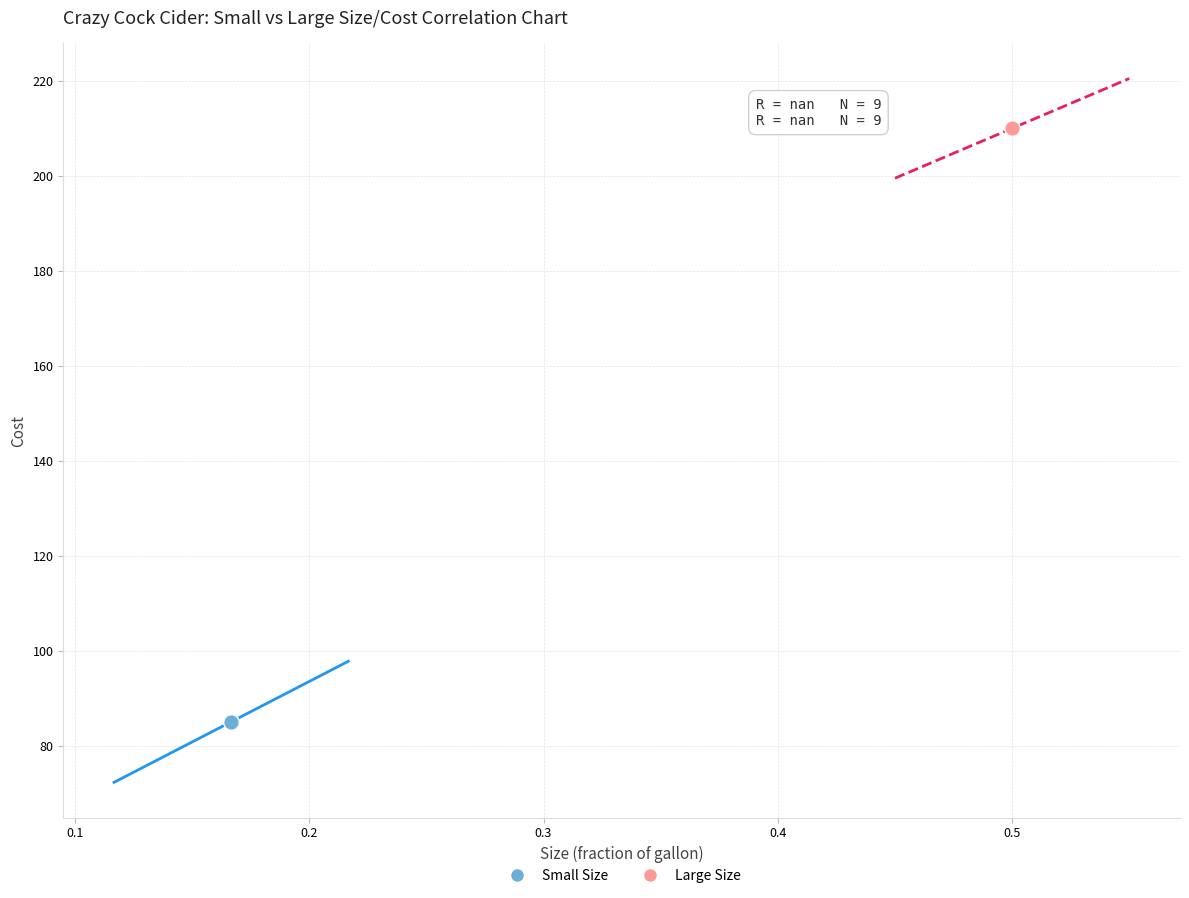

Which series contains the highest Y value?

Large Size